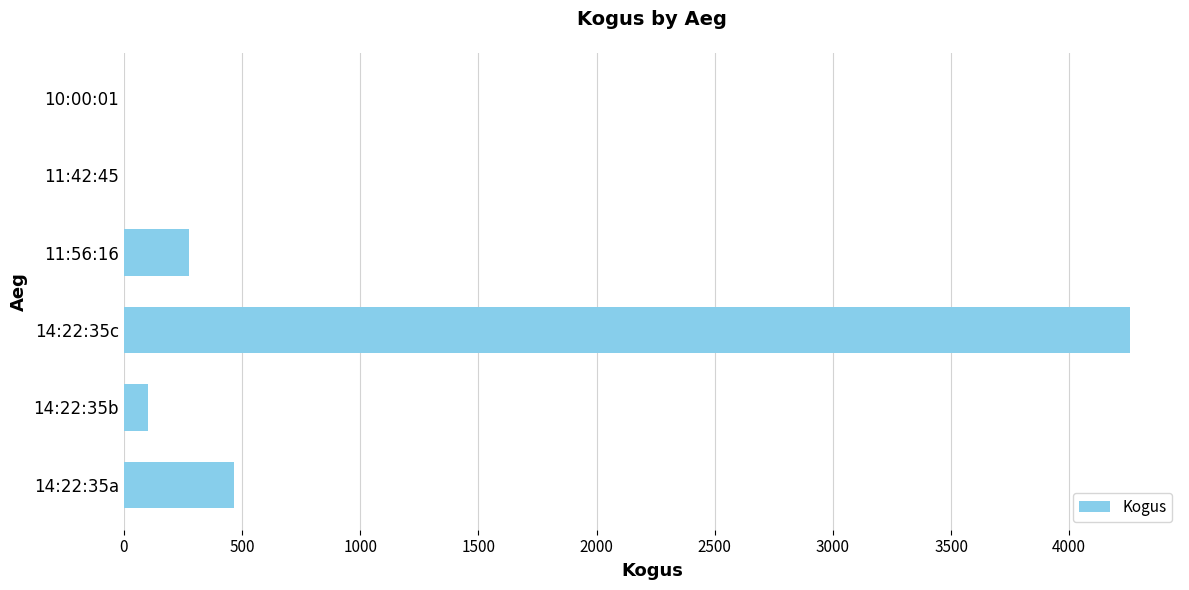

Is it true that the value at 14:22:35c is 1733?

False